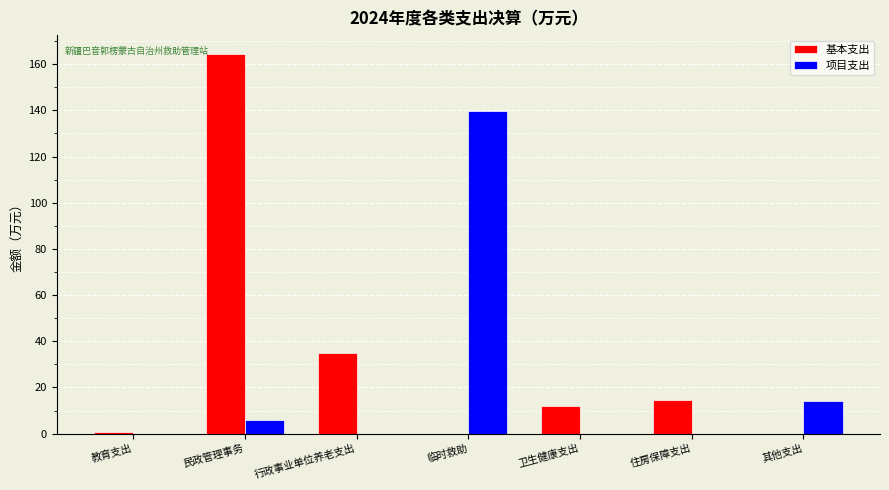

The 项目支出 series shows 14.0 at 其他支出. True or false?

True